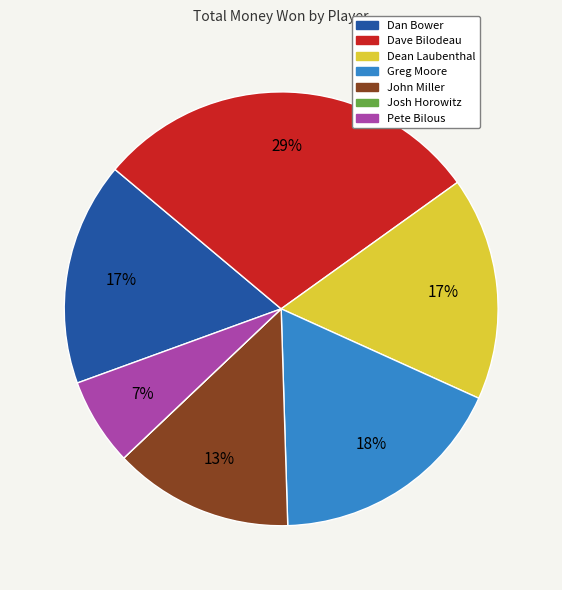

Does Greg Moore represent more than half of the total?

No